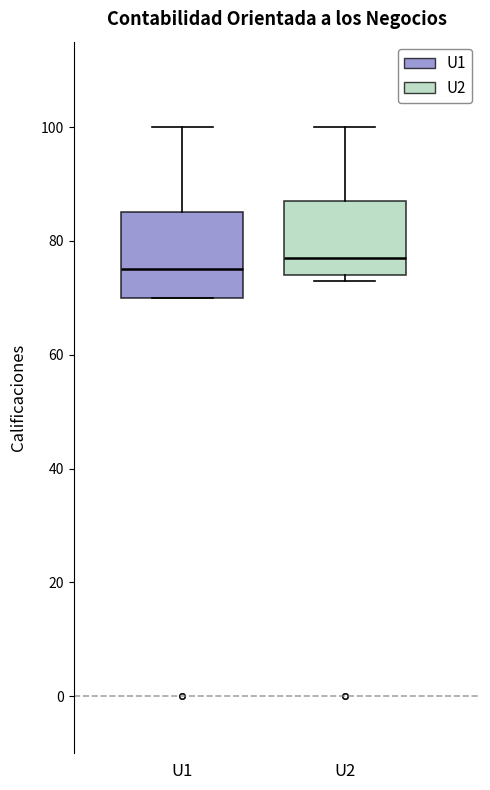

Comparing the boxes themselves (not the whiskers), which one is the tallest?

U1